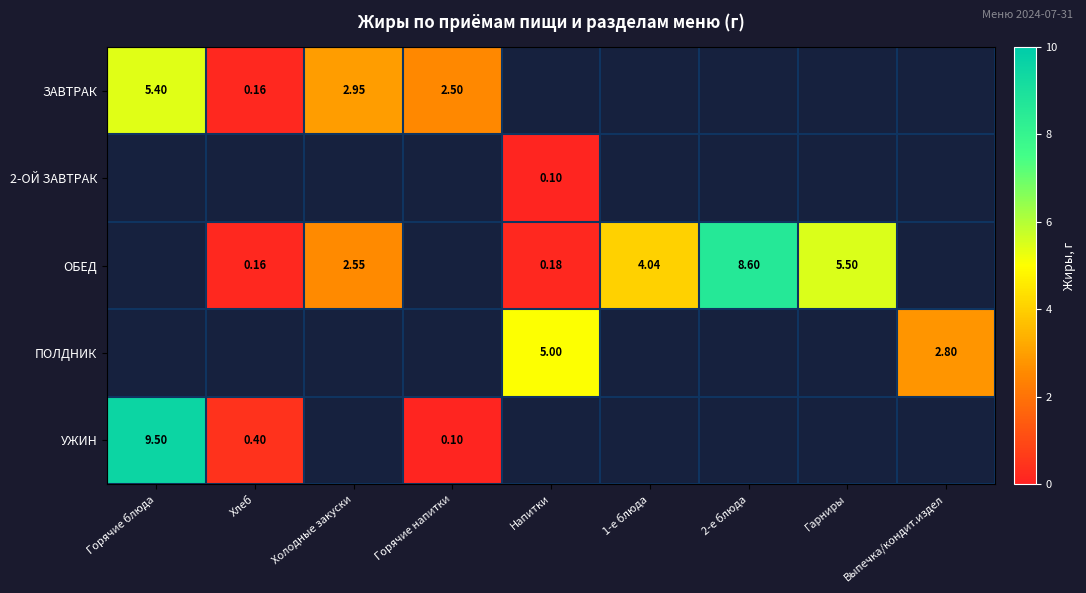

At how many categories does at least one series exceed 1?

8